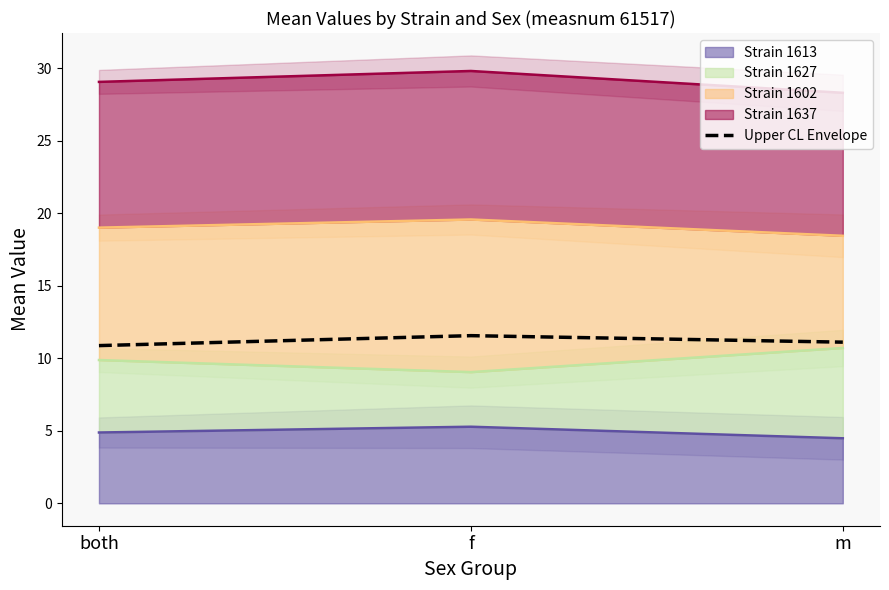

Does the chart display data point markers on the line(s)?

No